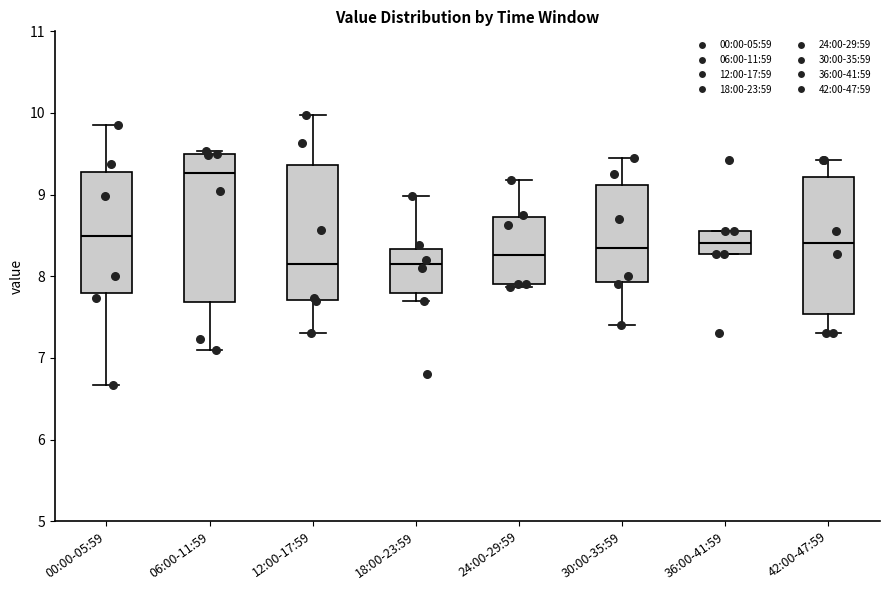

Reading left to right, read every box against the y-axis: the position of its median line, the range the box covers, and the ends of its whiskers. The values are not printed on the chart, so give them approximately, as read against the axis.

00:00-05:59: median 8.5, box 7.8 to 9.3, whiskers 6.7 to 9.9
06:00-11:59: median 9.3, box 7.7 to 9.5, whiskers 7.1 to 9.5 (just above the box's upper edge)
12:00-17:59: median 8.2, box 7.7 to 9.4, whiskers 7.3 to 10.0
18:00-23:59: median 8.2, box 7.8 to 8.3, whiskers 7.7 to 9.0
24:00-29:59: median 8.3, box 7.9 to 8.7, whiskers 7.9 (just below the box's lower edge) to 9.2
30:00-35:59: median 8.4, box 7.9 to 9.1, whiskers 7.4 to 9.5
36:00-41:59: median 8.4, box 8.3 to 8.6, whiskers 8.3 to 8.6
42:00-47:59: median 8.4, box 7.5 to 9.2, whiskers 7.3 to 9.4